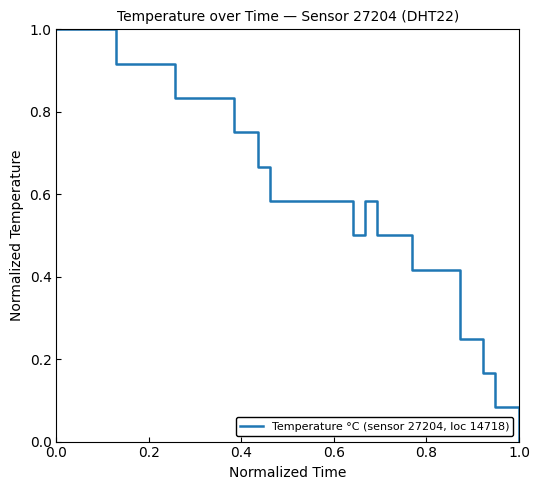

What is the greatest value displayed?

1.0